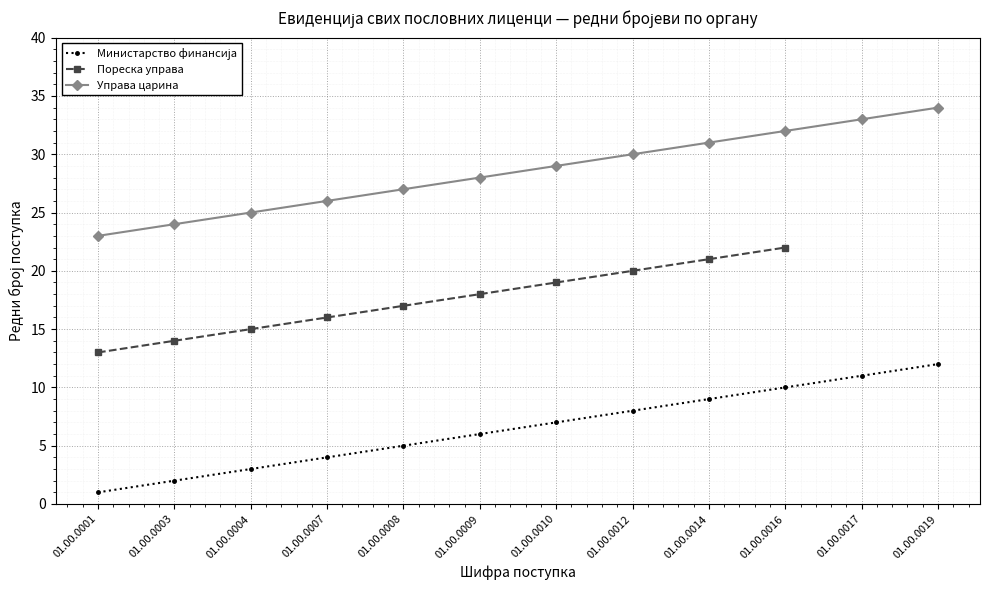

What is the sum of the Министарство финансија values at 01.00.0001 and 01.00.0010?

8